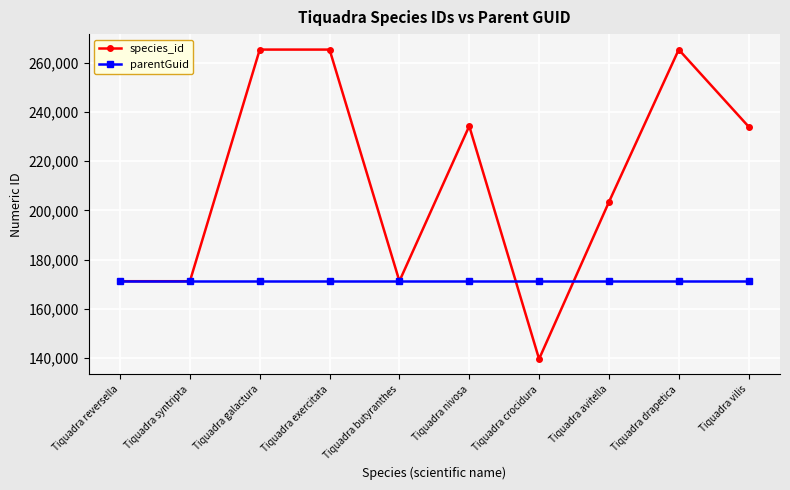

What are all the series names shown in the legend?

species_id, parentGuid